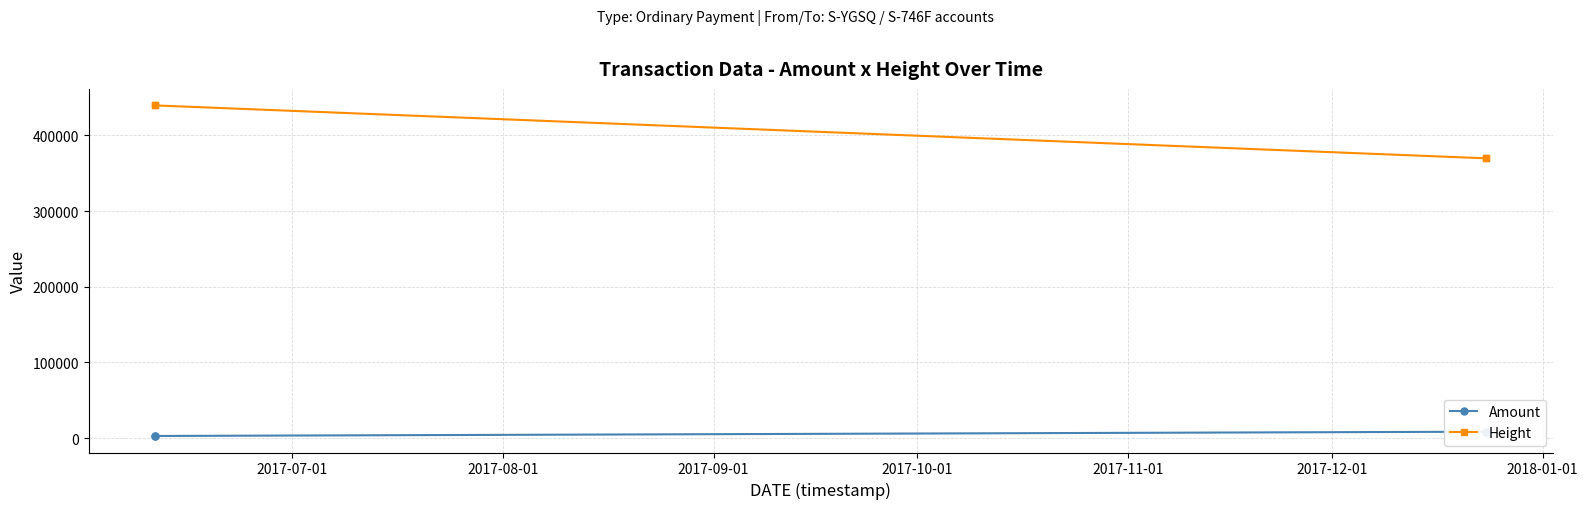

True or false: Height has more than 1 interior local peaks.

False